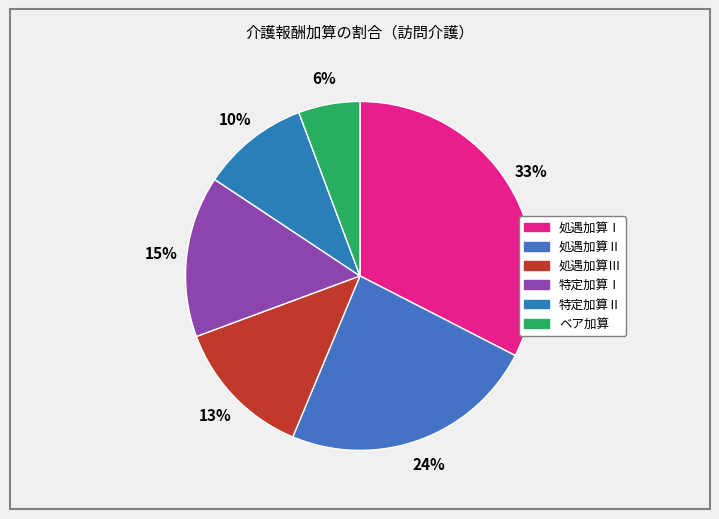

To the nearest percent, what is the average slice percentage?

17%